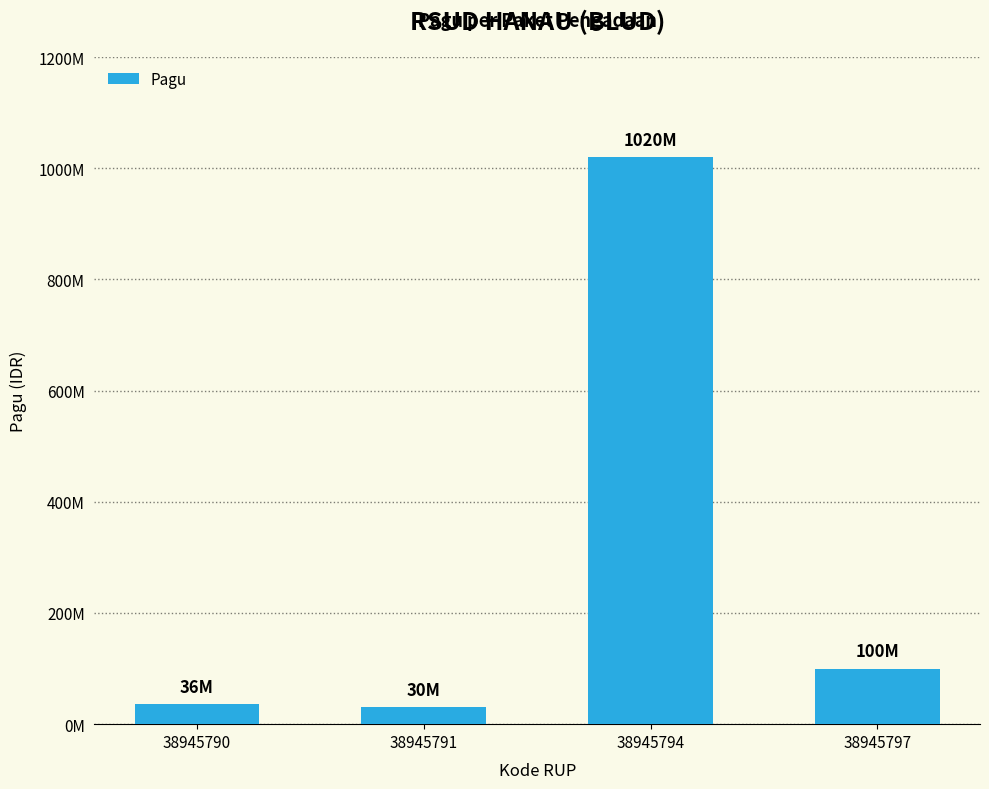

Which label corresponds to the smallest value in the chart?

38945791